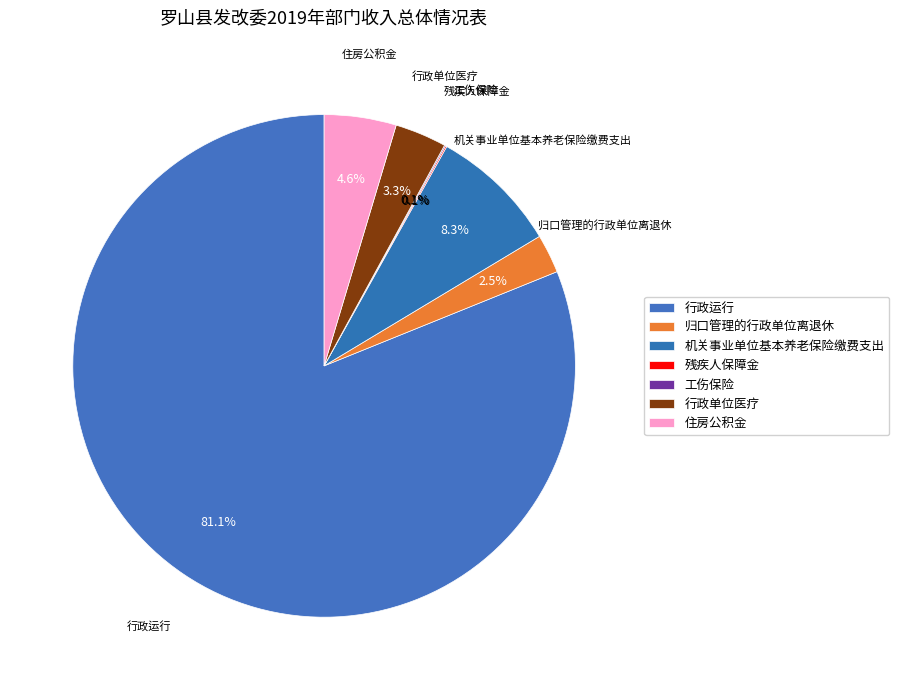

Which category has the biggest portion of the pie?

行政运行